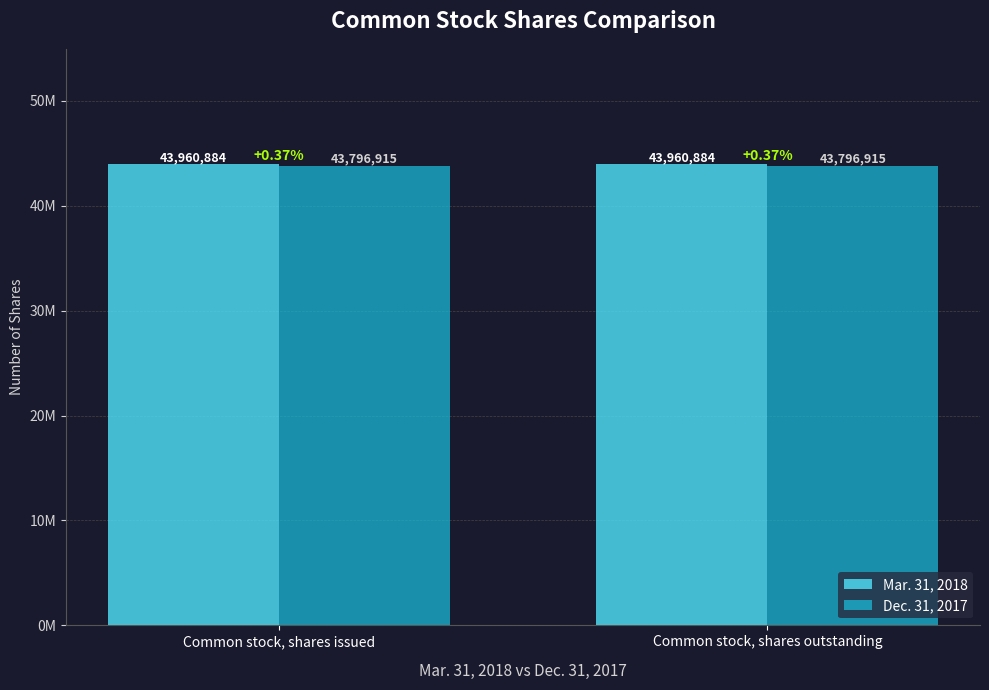

What is the average value of the Dec. 31, 2017 series?

43796915